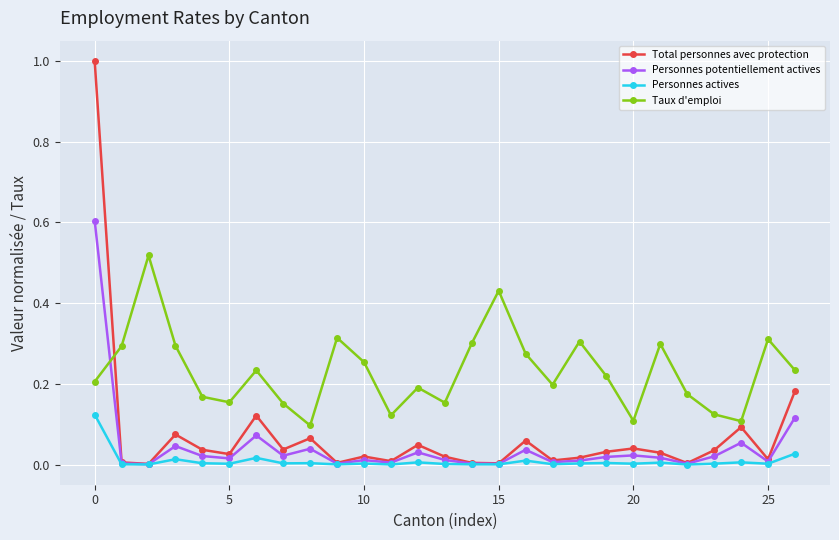

Which series has the widest spread of values?

Total personnes avec protection